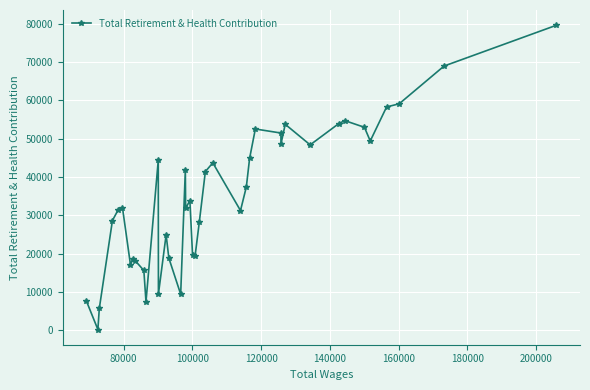

True or false: there are more than 1 points higher than both neighbors.

True